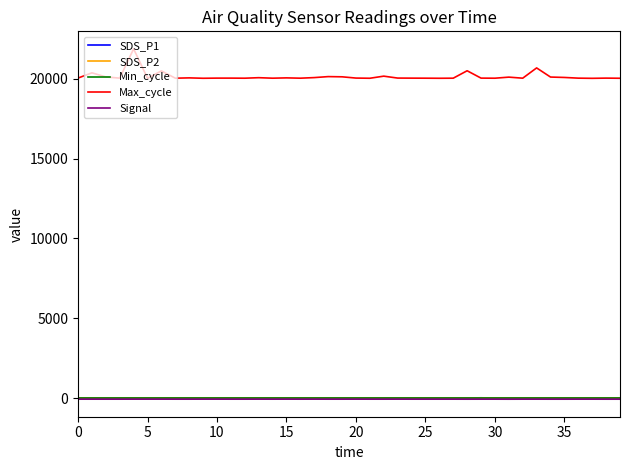

What is the average value of the Signal series?

-70.9